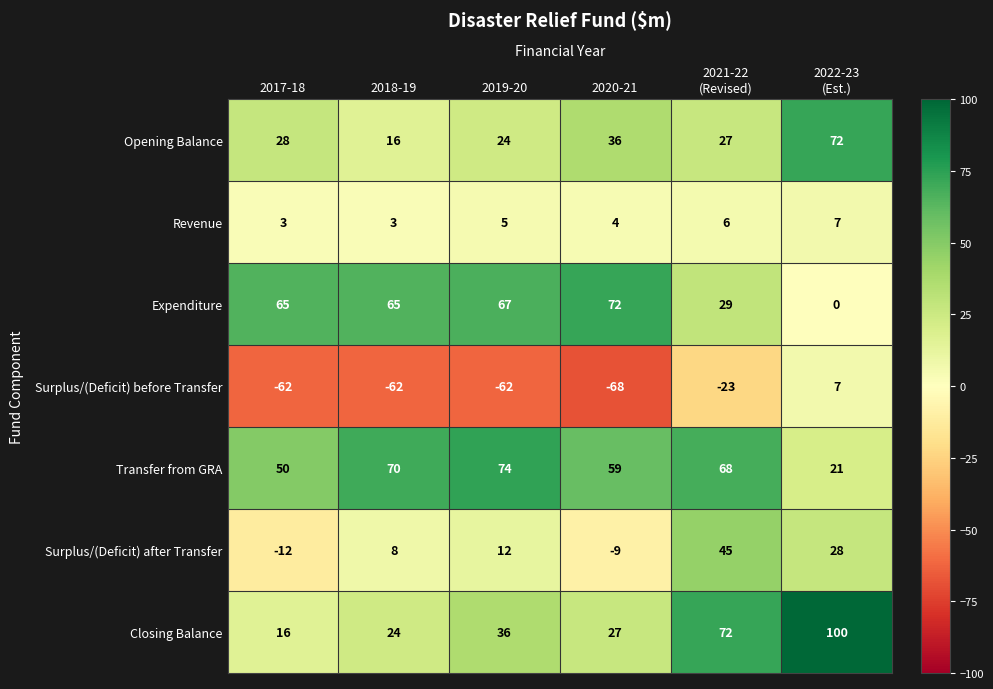

At 2020-21, list the series in order from smallest to largest.

Surplus/(Deficit) before Transfer, Surplus/(Deficit) after Transfer, Revenue, Closing Balance, Opening Balance, Transfer from GRA, Expenditure